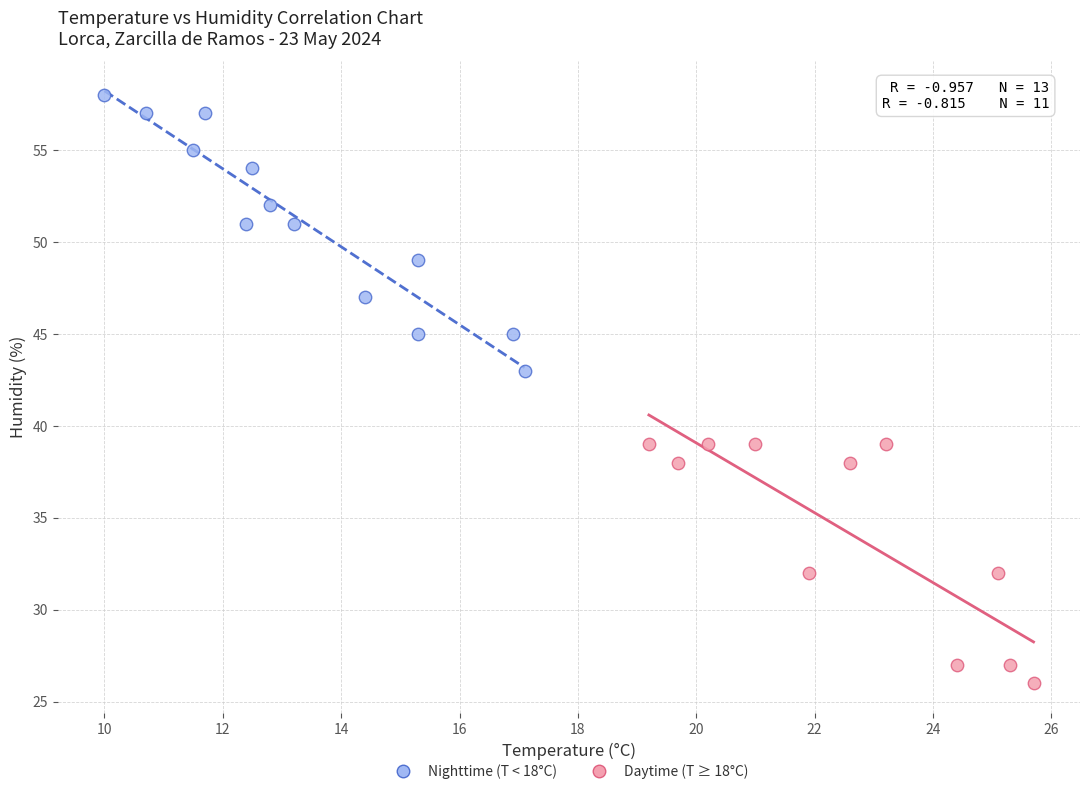

What are all the series names shown in the legend?

Nighttime (T < 18°C), Daytime (T ≥ 18°C)